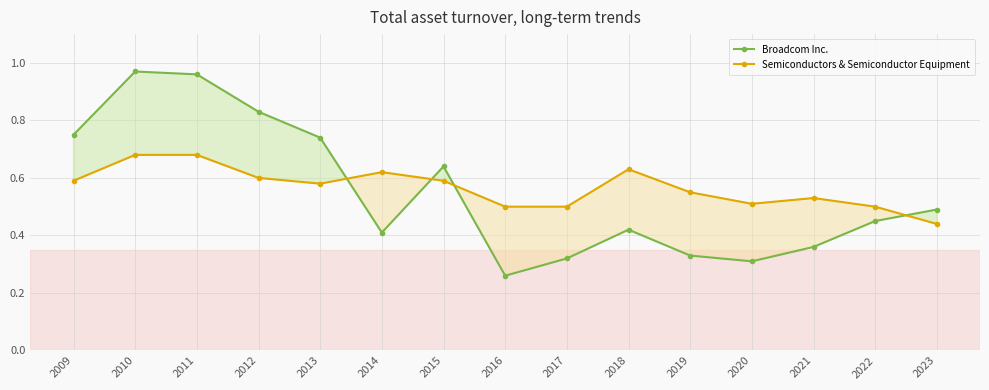

What is the total value across all series at 2019?

0.9